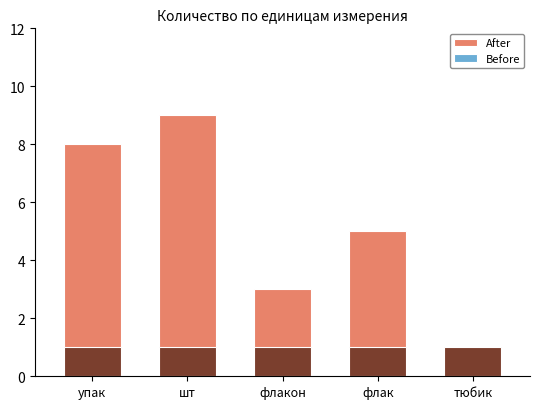

What are all the series names shown in the legend?

After, Before